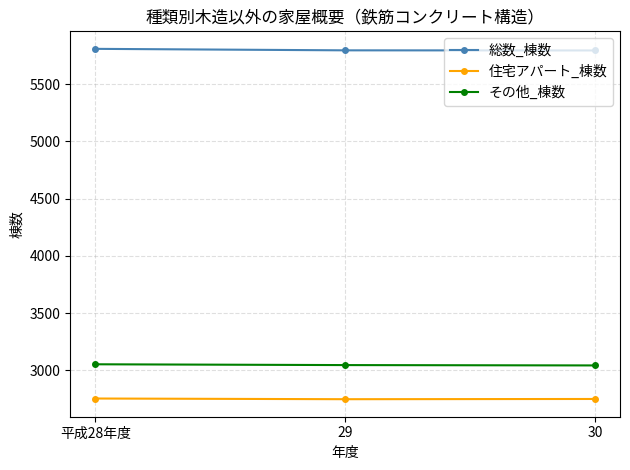

What are all the series names shown in the legend?

総数_棟数, 住宅アパート_棟数, その他_棟数